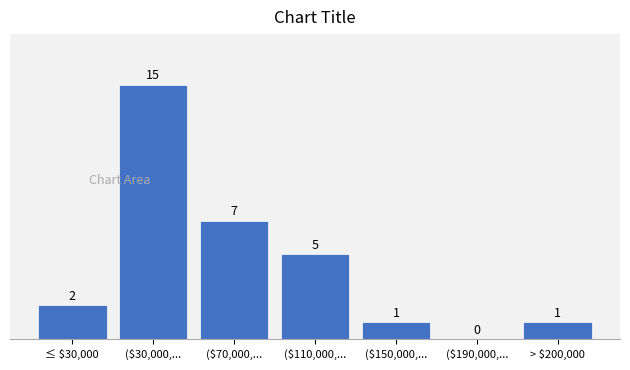

What is the sum of all values?

31